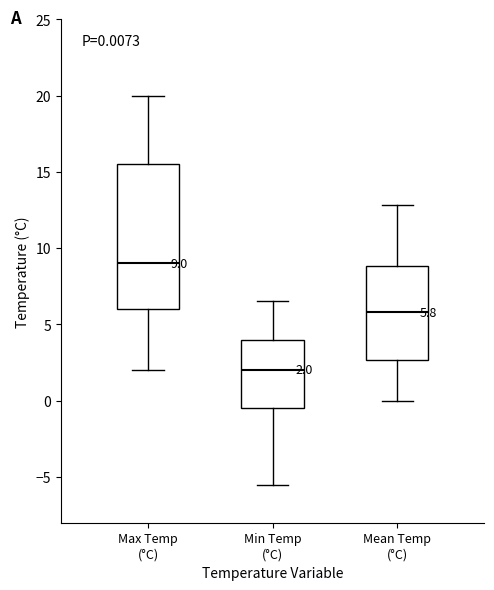

Which box's median line is the highest?

Max Temp (°C)